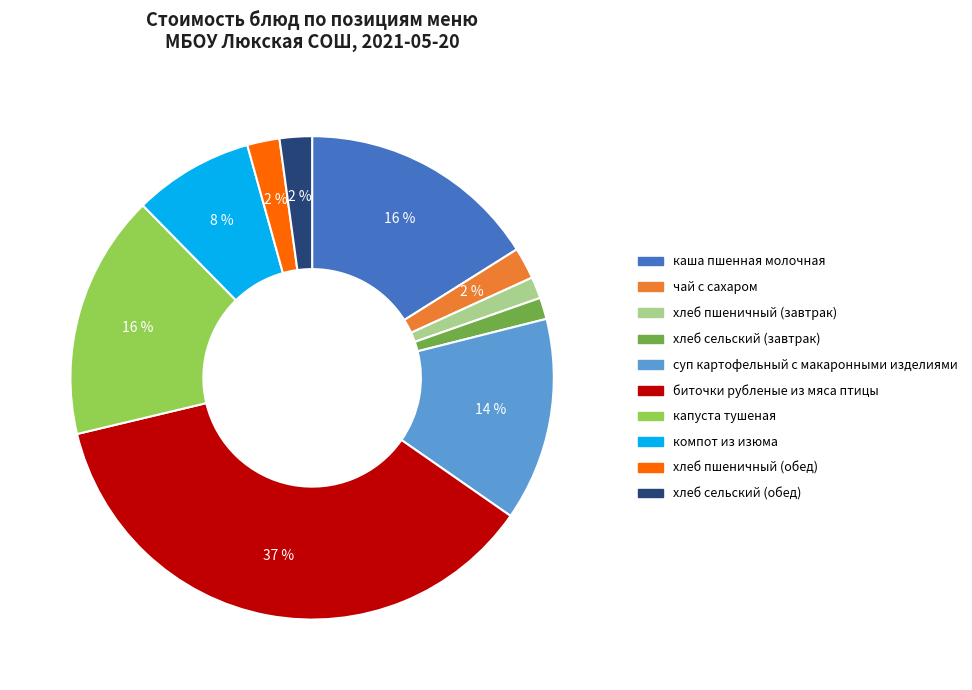

Does any single category account for the majority?

No